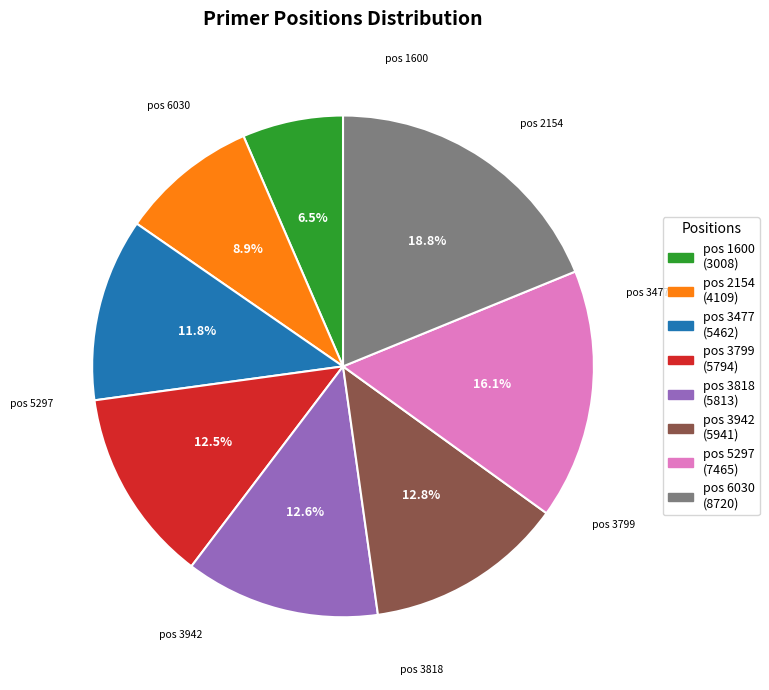

How many slices are in this pie chart?

8